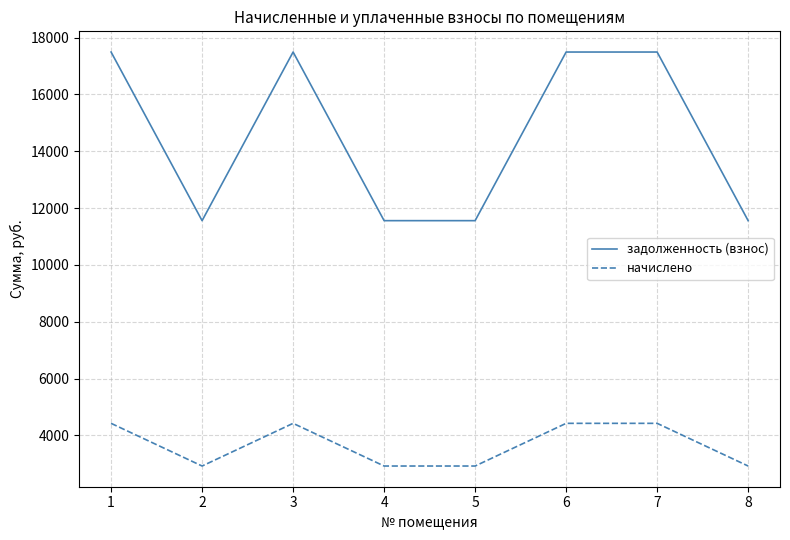

Which series changed the most between 7 and 8?

задолженность (взнос)